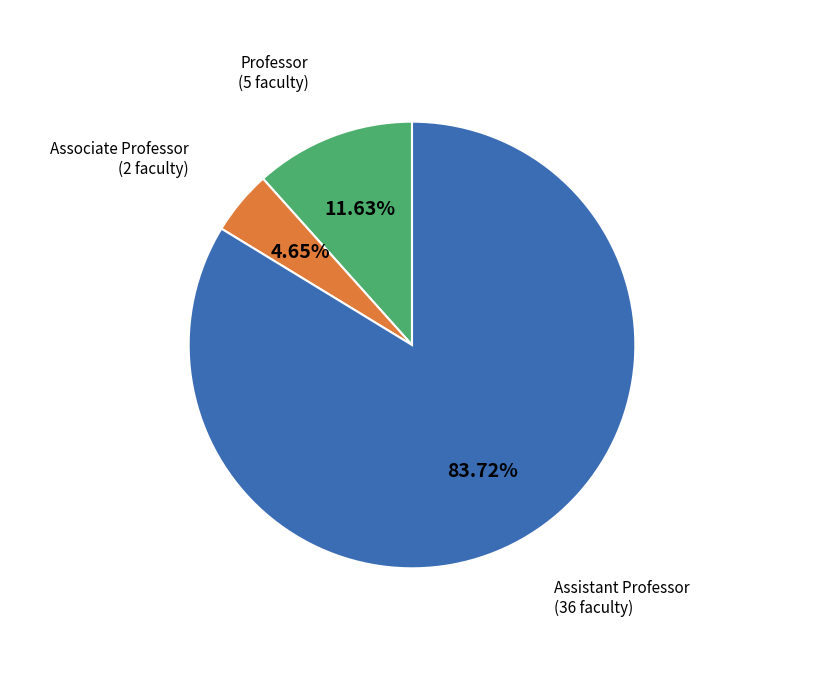

Is there any slice that represents more than half of the pie?

Yes